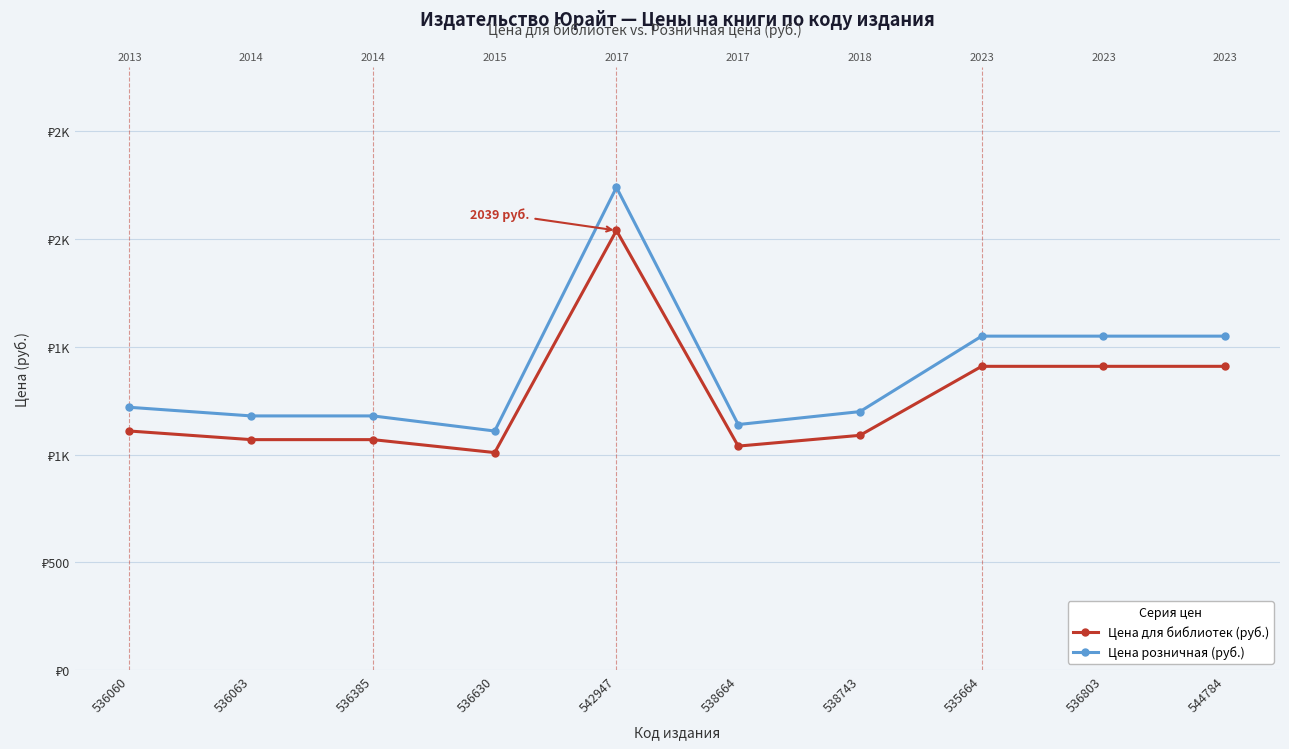

Which series has the largest total across all categories?

Цена розничная (руб.)